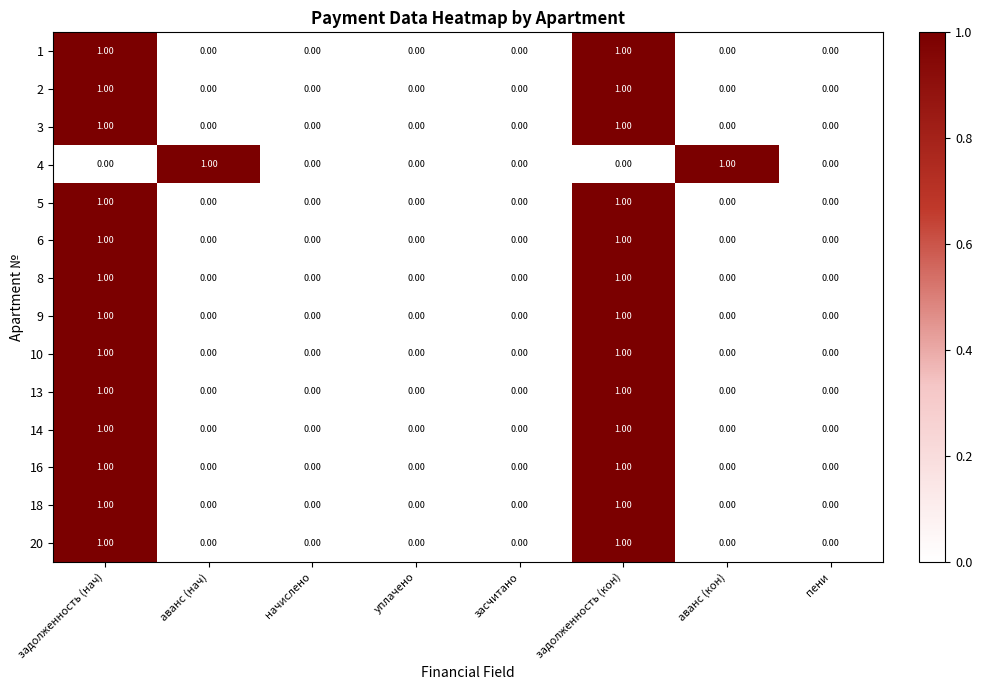

Is the value of 20 at аванс (нач) greater than the value of 10 at задолженность (кон)?

No